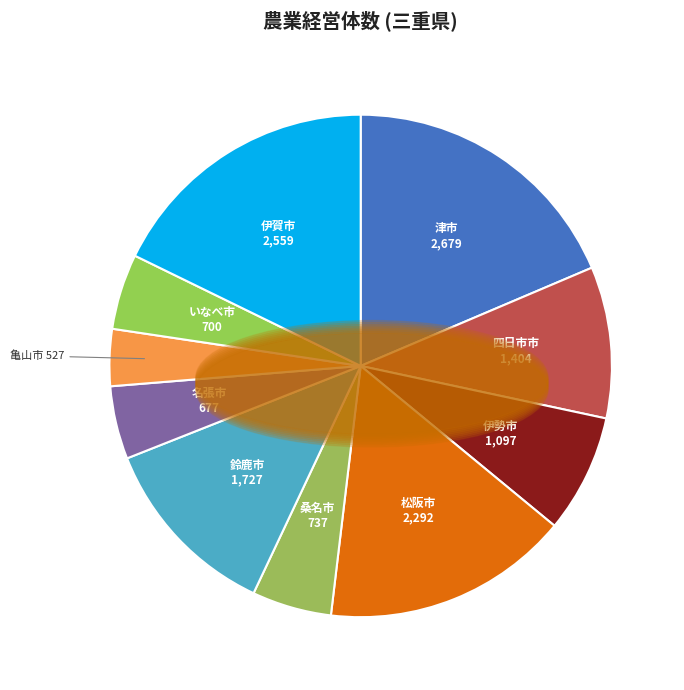

Which slice is the smallest?

亀山市